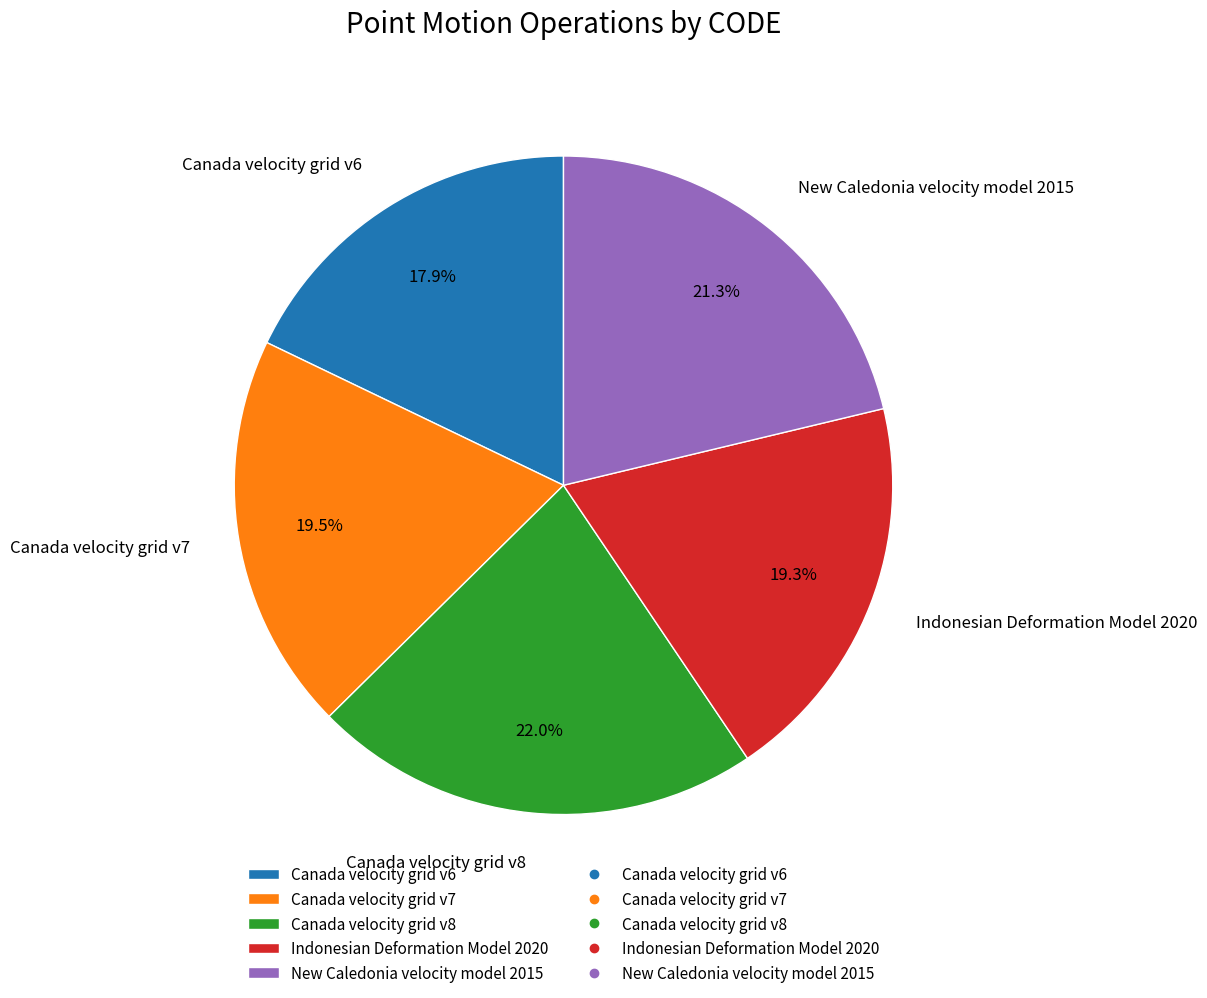

Is there a majority slice in this chart?

No